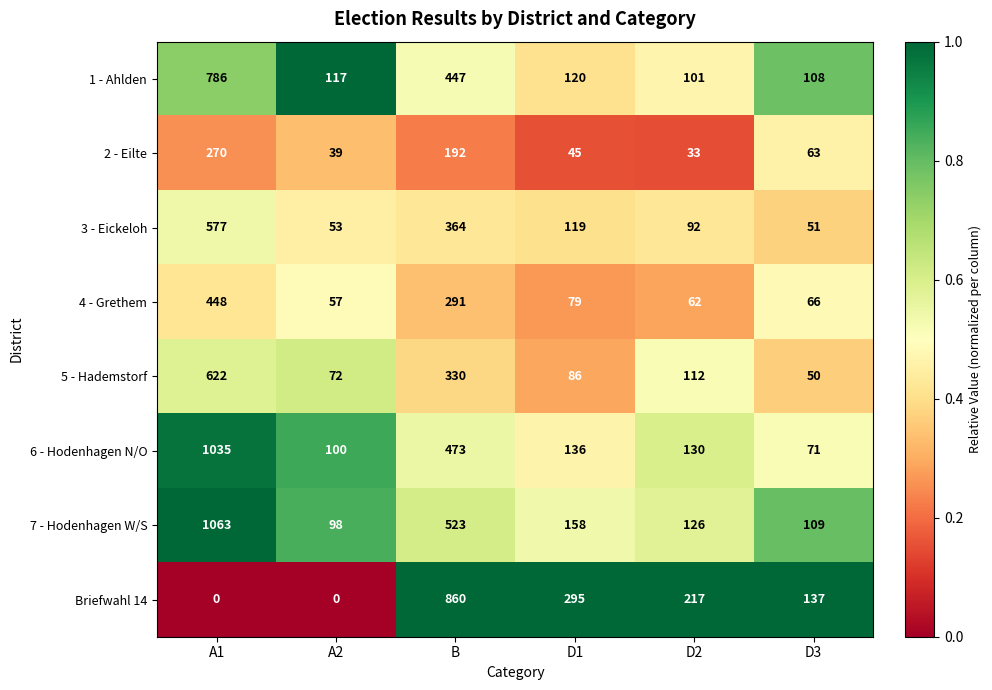

Between A2 and D1, which series saw the biggest shift?

Briefwahl 14